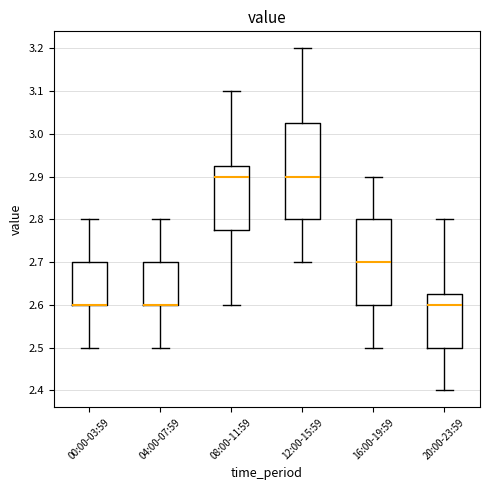

Reading left to right, transcribe this box plot: for each box, give where its median line is, the range the box spans, and where its two whiskers end, as read against the y-axis. The values are not printed on the chart, so give them approximately, as read against the axis.

00:00-03:59: median 2.60 (drawn on the box's lower edge), box 2.60 to 2.70, whiskers 2.50 to 2.80
04:00-07:59: median 2.60 (drawn on the box's lower edge), box 2.60 to 2.70, whiskers 2.50 to 2.80
08:00-11:59: median 2.90, box 2.78 to 2.93, whiskers 2.60 to 3.10
12:00-15:59: median 2.90, box 2.80 to 3.03, whiskers 2.70 to 3.20
16:00-19:59: median 2.70, box 2.60 to 2.80, whiskers 2.50 to 2.90
20:00-23:59: median 2.60, box 2.50 to 2.63, whiskers 2.40 to 2.80